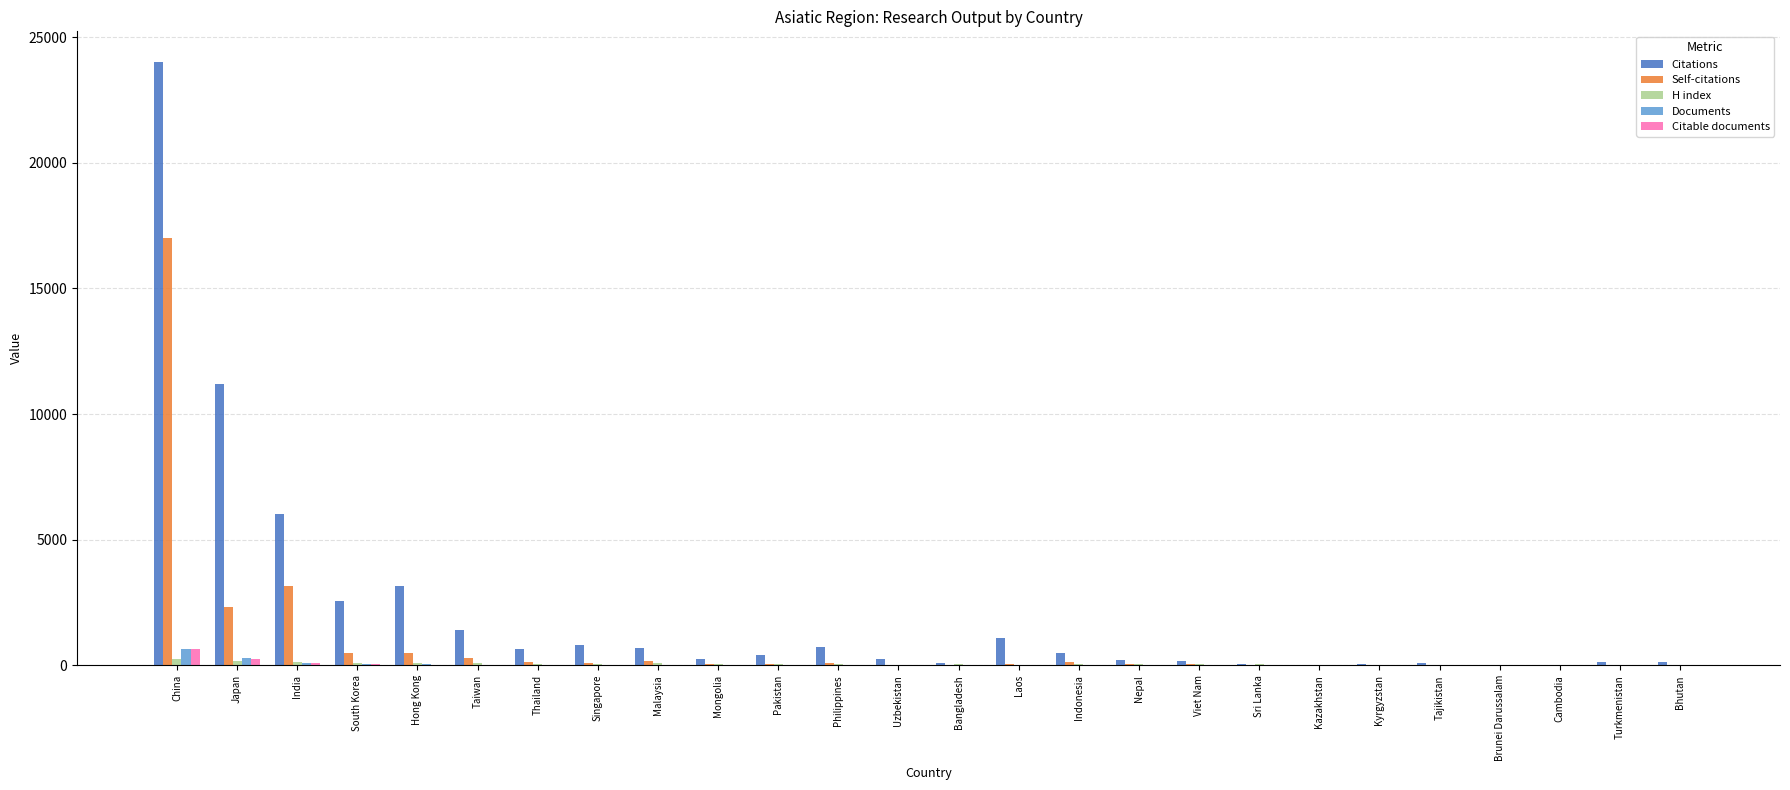

At which label does Self-citations reach its peak?

China